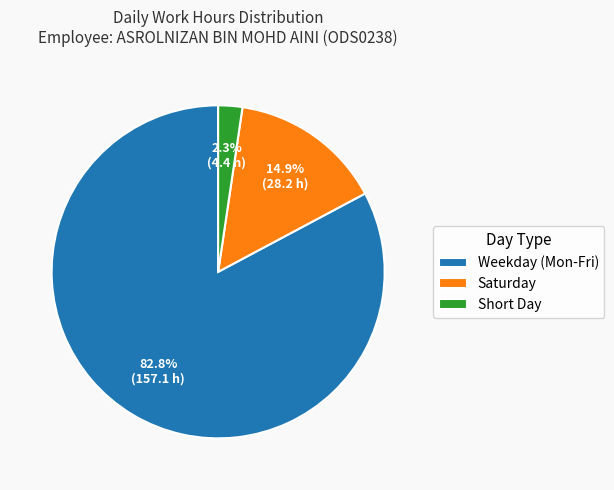

Which slice is the largest?

Weekday (Mon-Fri)